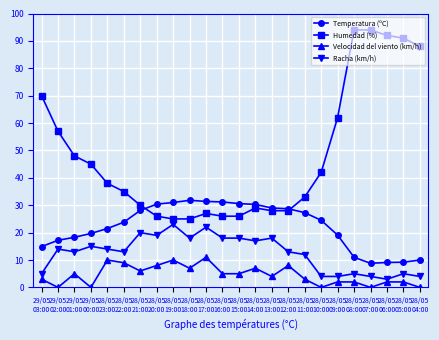

True or false: Racha (km/h) and Temperatura (ºC) intersect in this chart.

False